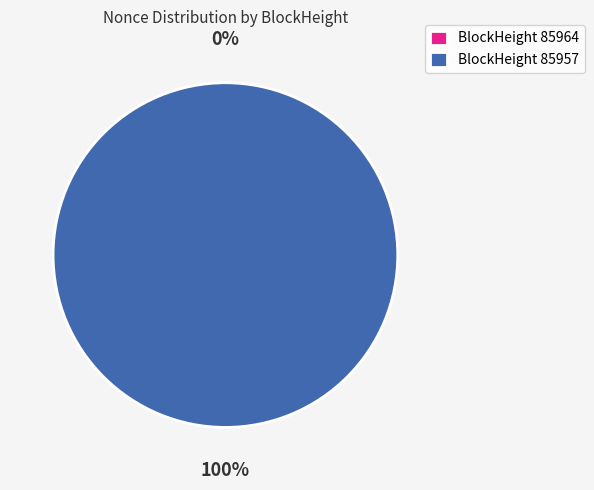

Is it true that 85964 is 1% of the pie?

False